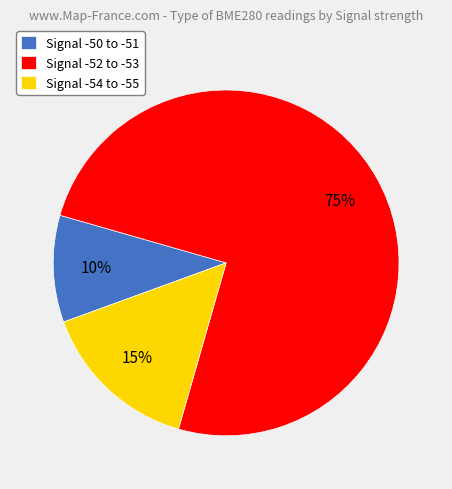

Does any single category account for the majority?

Yes